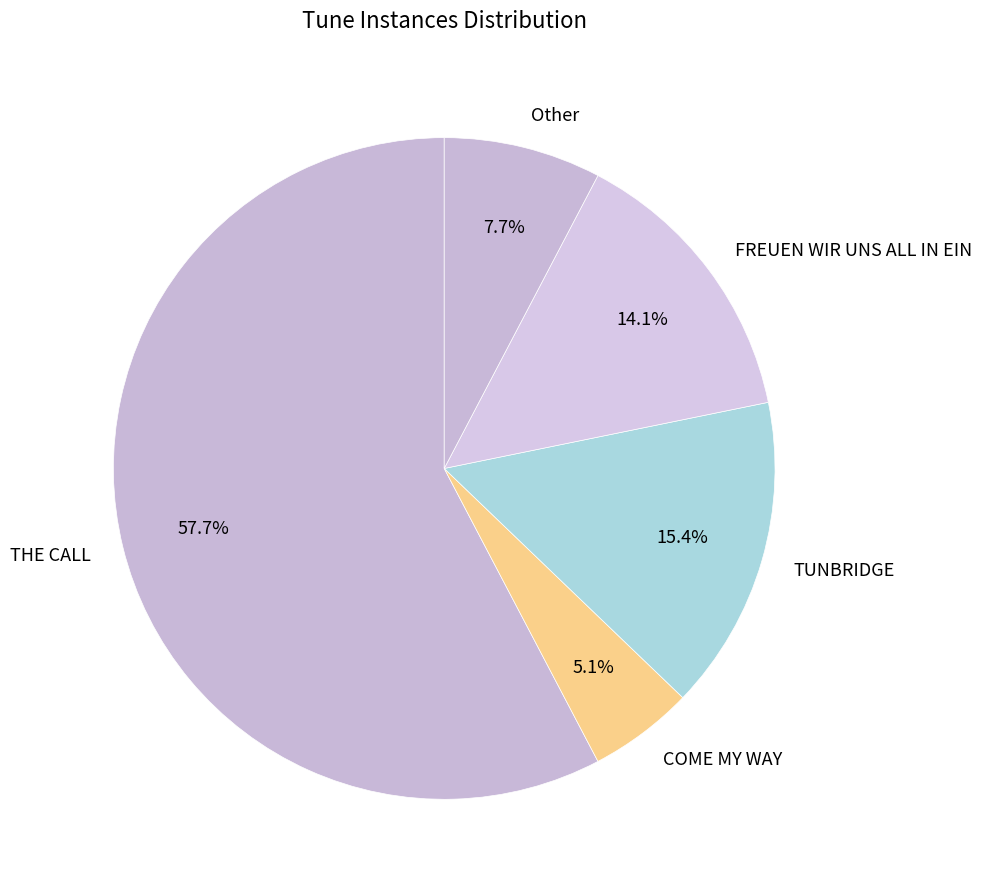

What portion of the pie excludes THE CALL?

42.3%